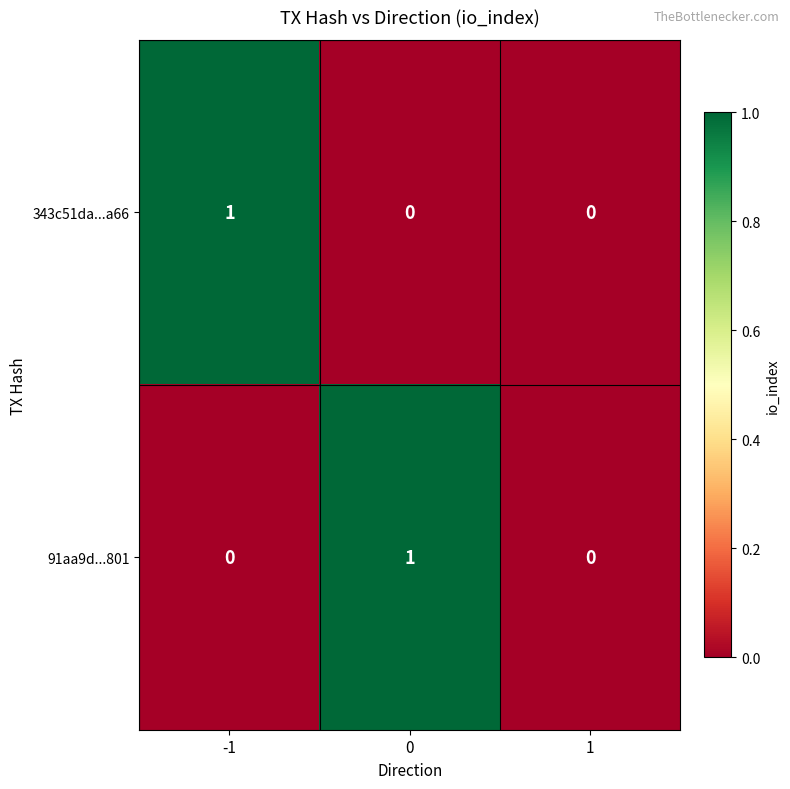

Rank the series at 0 from lowest to highest value.

343c51da...a66, 91aa9d...801